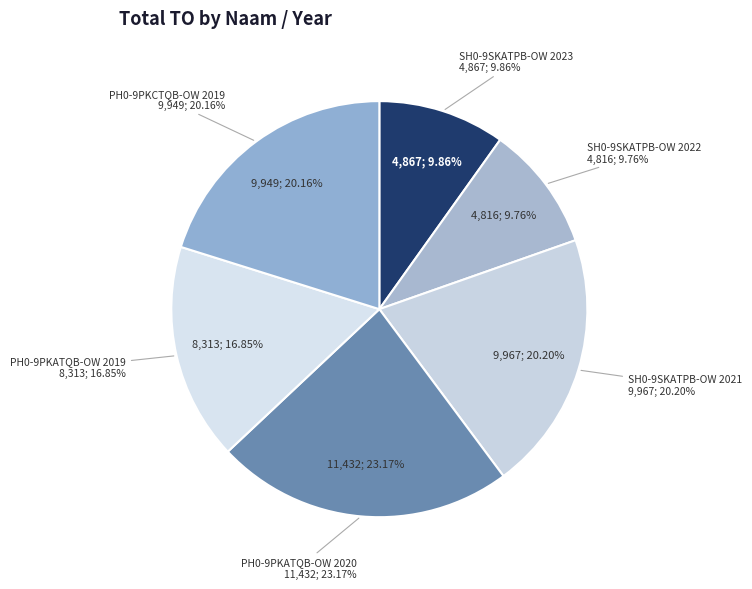

What is the change in value from SH0-9SKATPB-OW 2023 to PH0-9PKATQB-OW 2019?

+3446